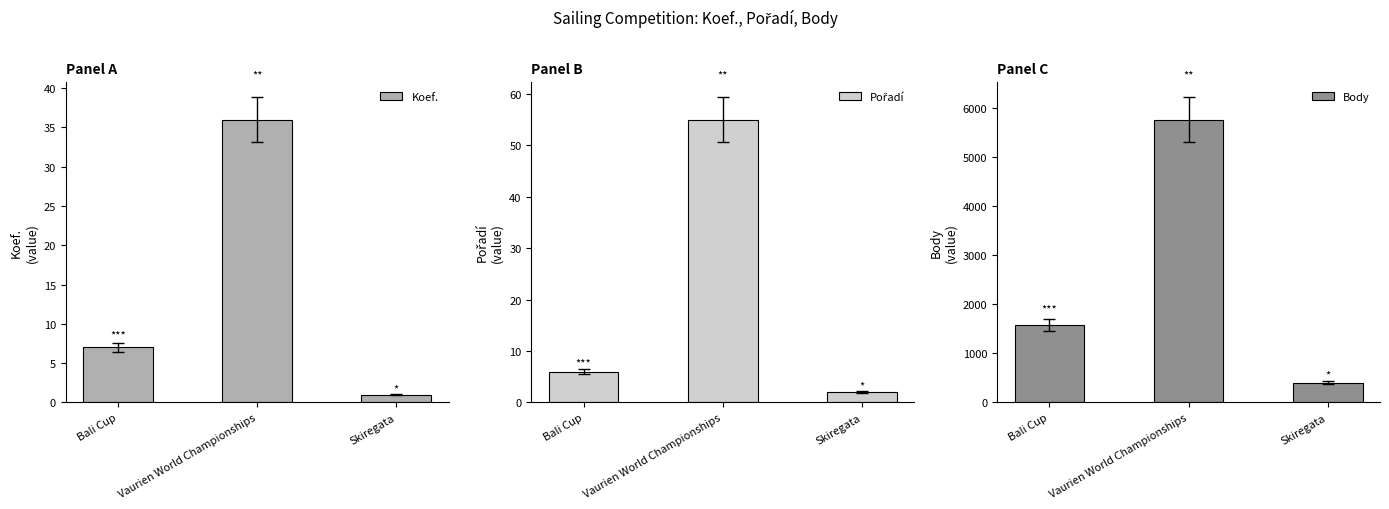

Where does the Koef. series first go above 7?

Vaurien World Championships